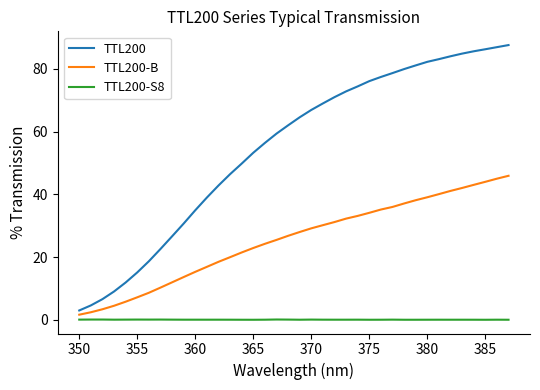

True or false: TTL200-S8 and TTL200 cross at least once.

False